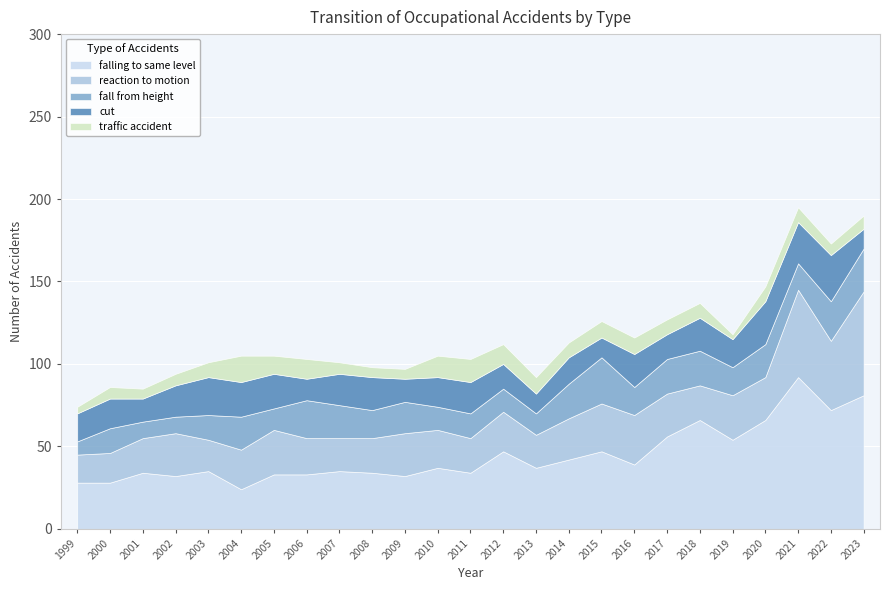

What is the value of the cut point at the 2nd from the left?

18